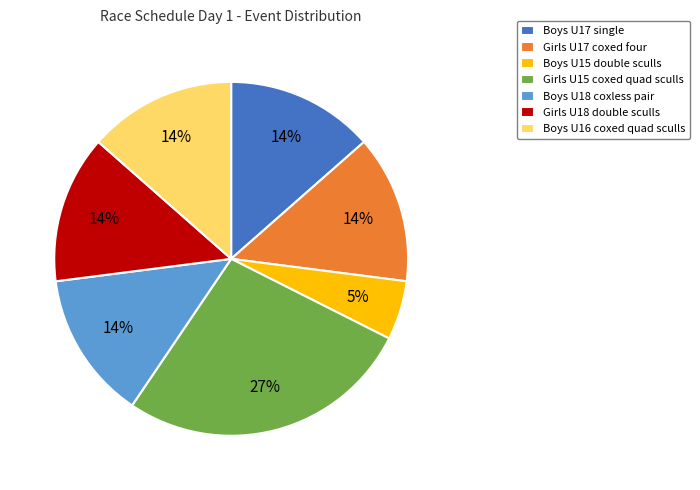

Approximately how many times larger is the value at Girls U17 coxed four compared to Girls U15 coxed quad sculls?

0.5